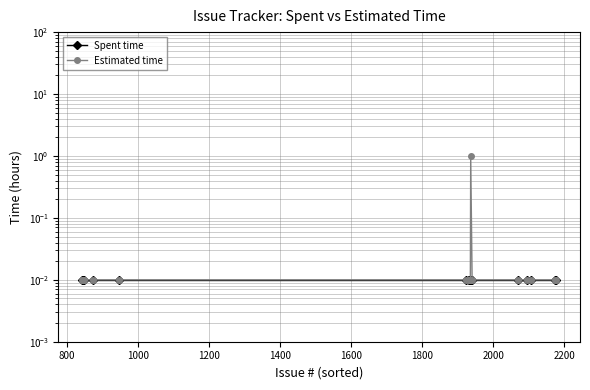

Does the chart have visible grid lines?

Yes